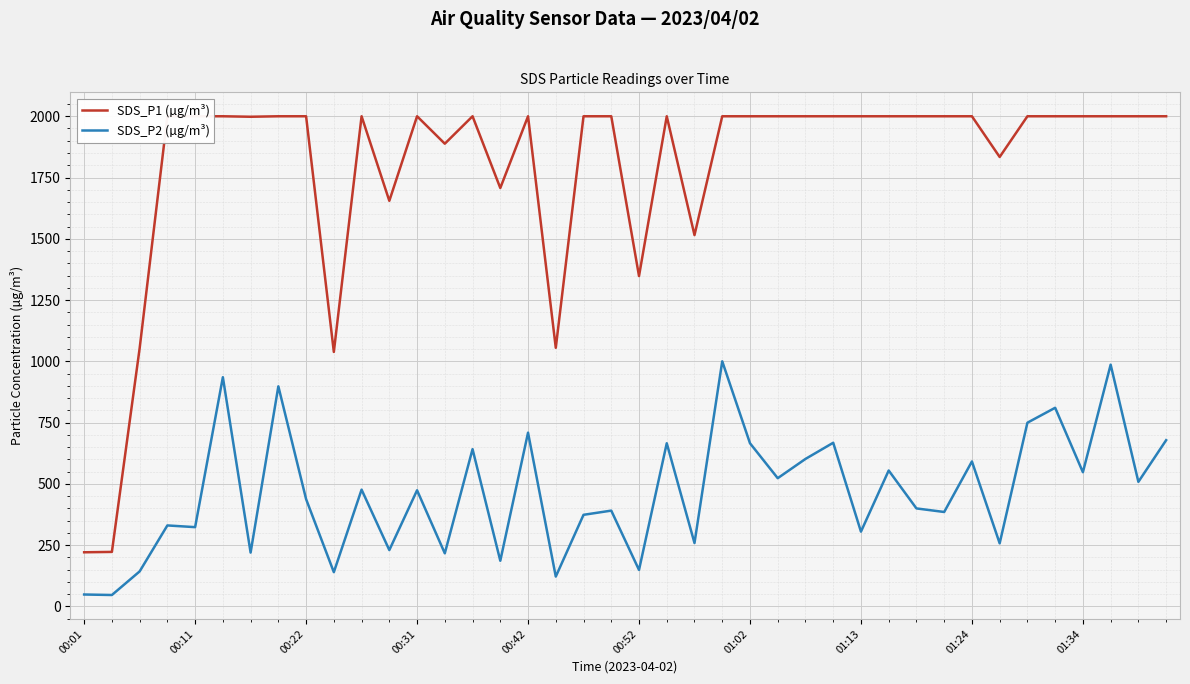

Which series has the widest spread of values?

SDS_P1 (µg/m³)